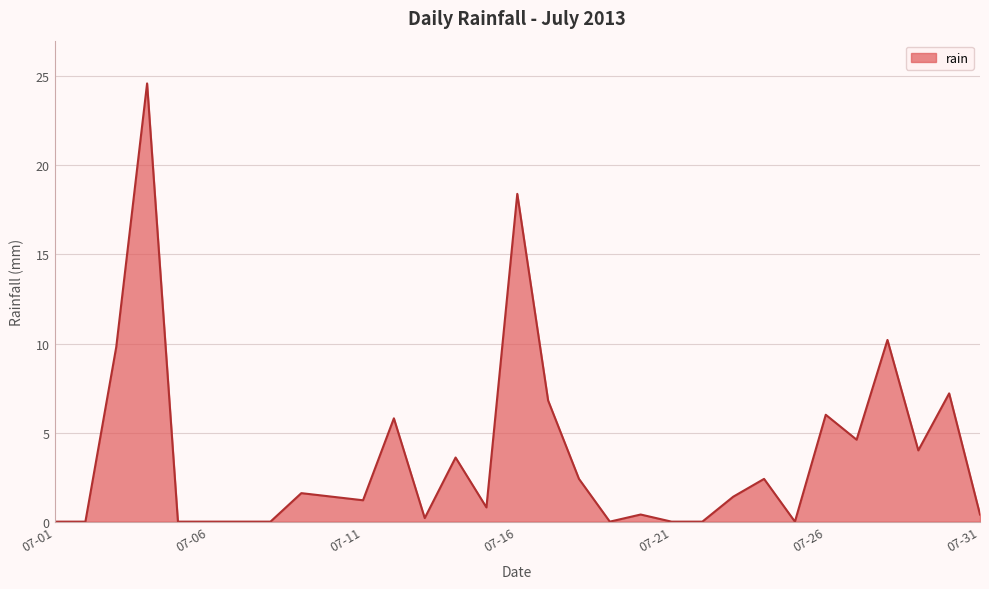

Count the number of values greater than 1.

17